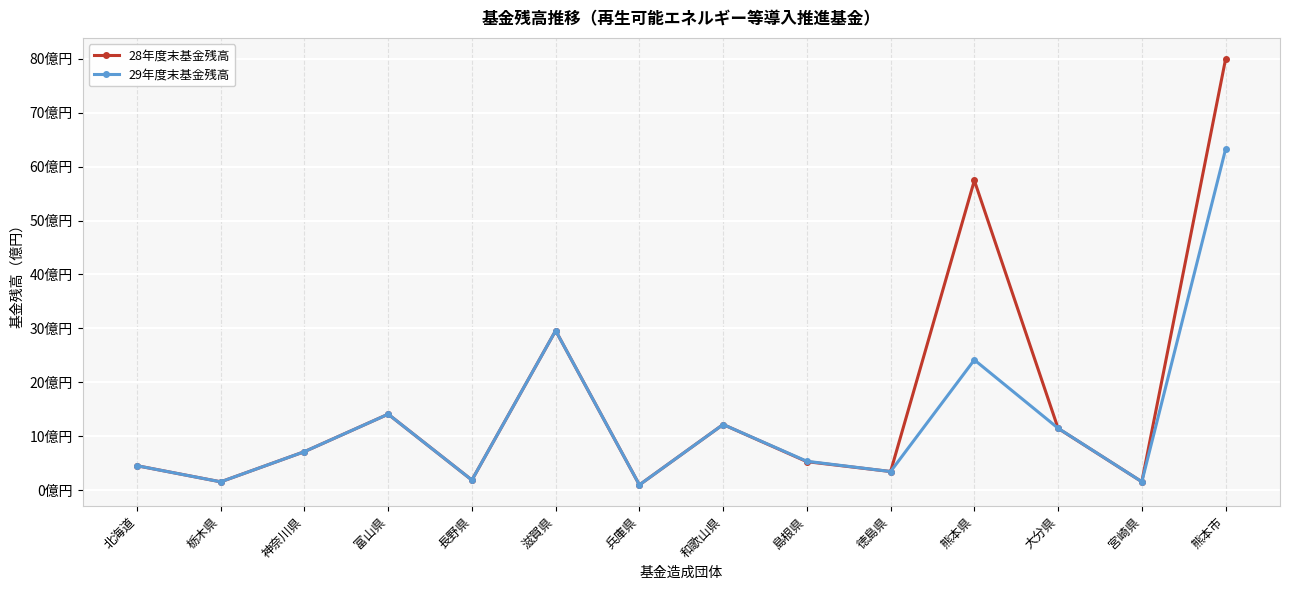

Is it true that 29年度末基金残高 equals 0.6 at 宮崎県?

False